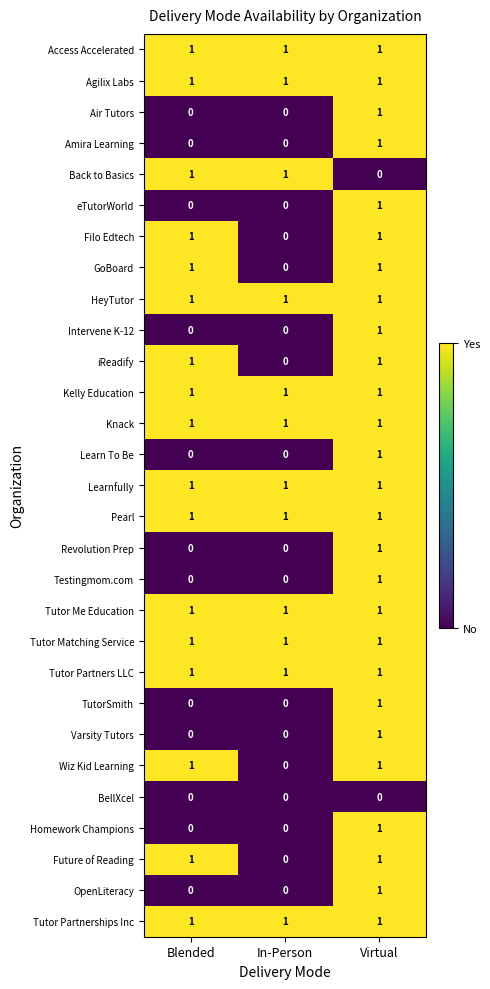

How many series are shown in this chart?

29